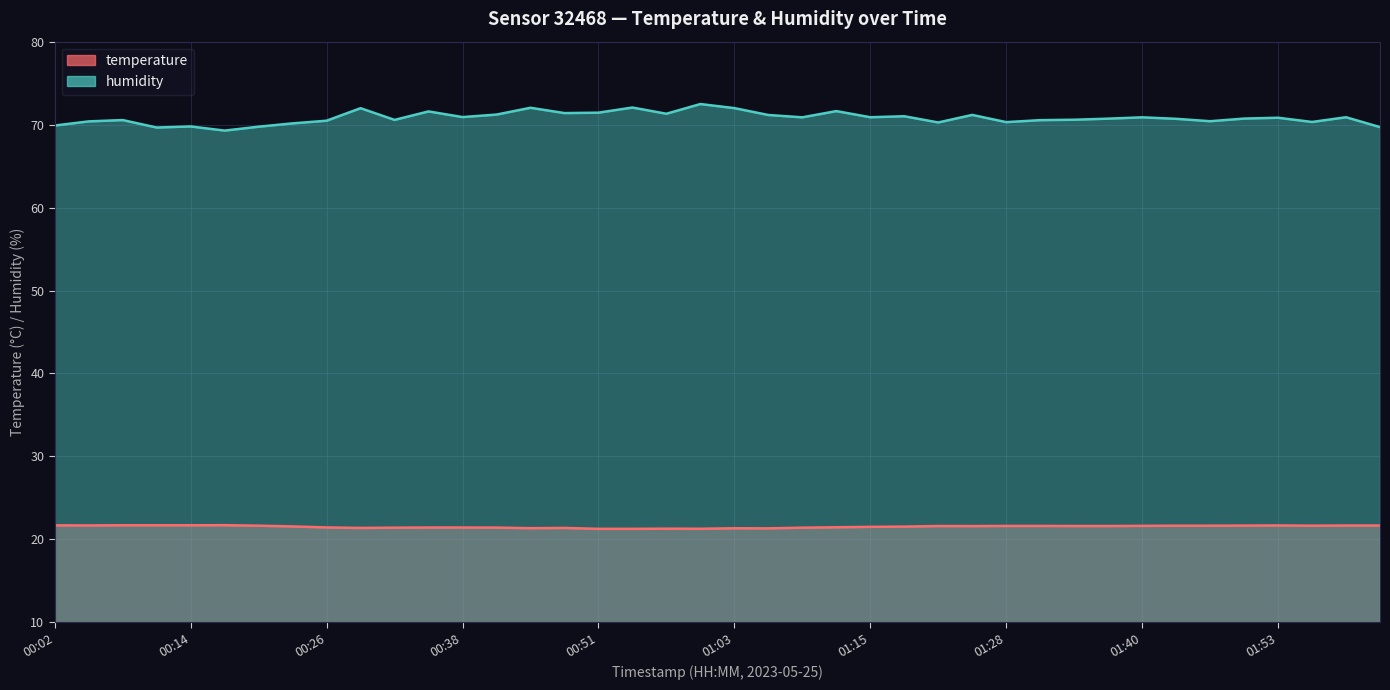

In humidity, how many points are lower than both neighbors (excluding endpoints)?

12